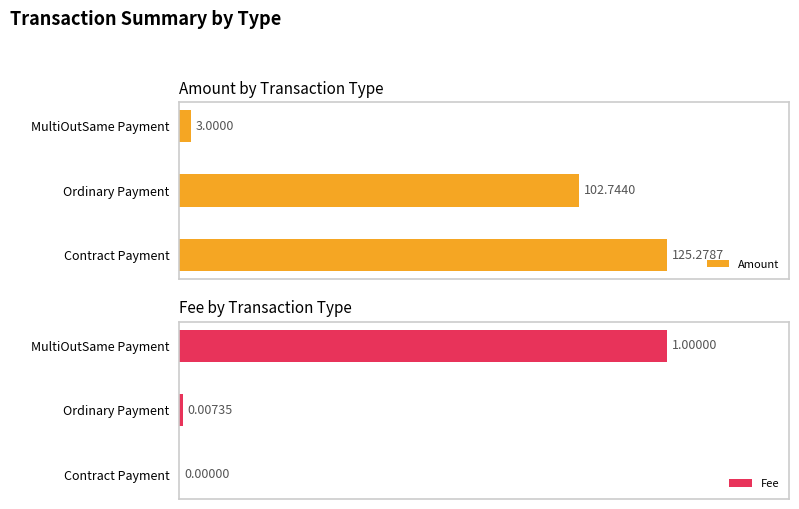

List the labels in order of Amount value, smallest first.

MultiOutSame Payment, Ordinary Payment, Contract Payment